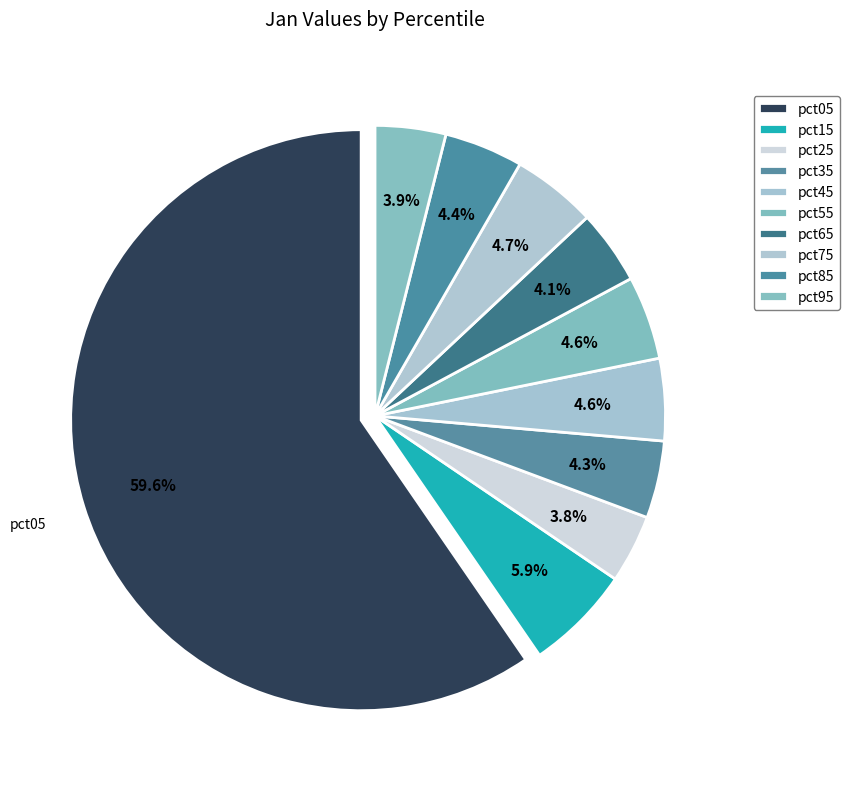

How many segments does this pie chart have?

10